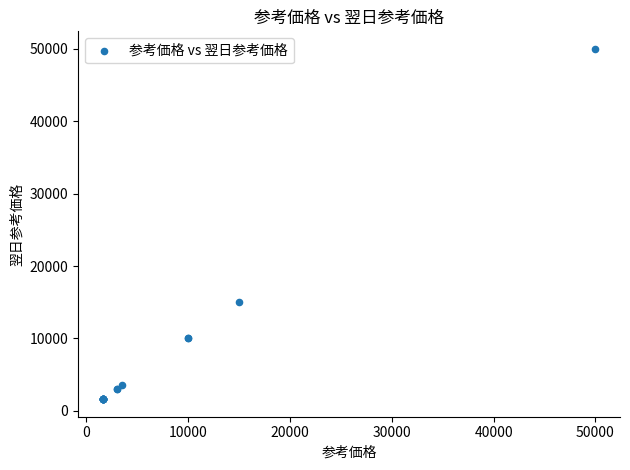

What Y value in the scatter plot is closest to 25800?

15000